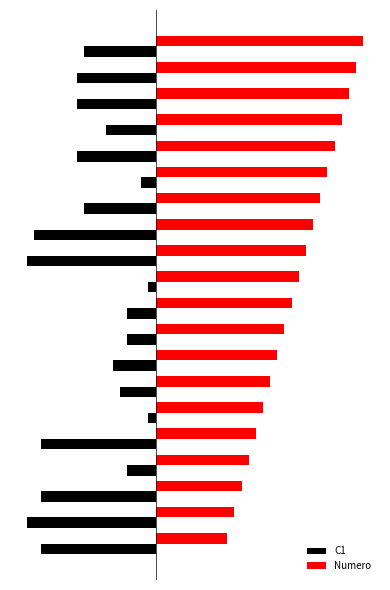

What are all the series names shown in the legend?

C1, Numero